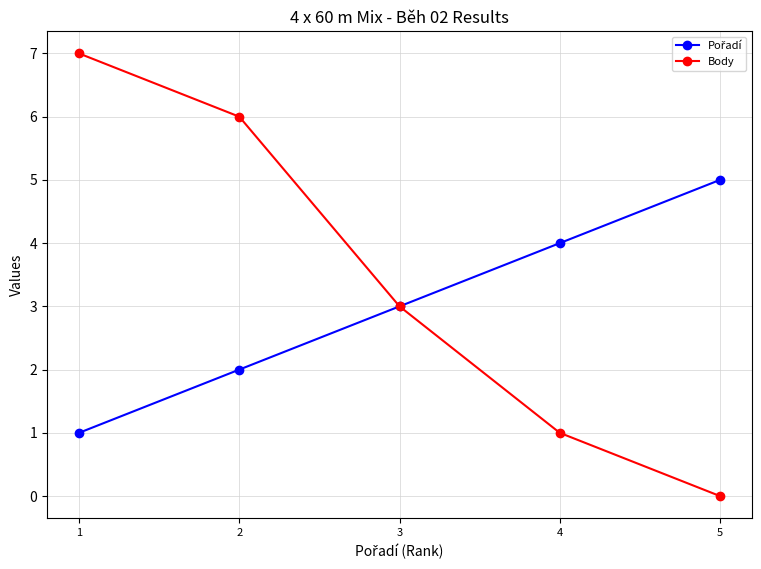

Is it true that Body equals 3 at 3?

True